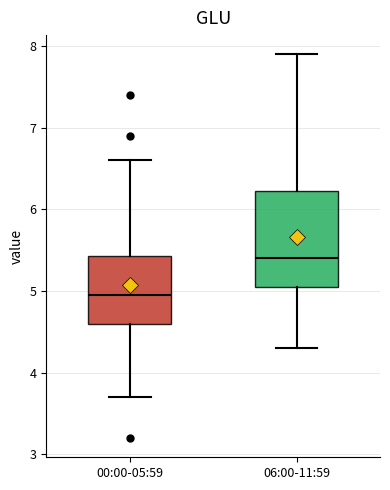

Reading left to right, read every box against the y-axis: the position of its median line, the range the box covers, and the ends of its whiskers. The values are not printed on the chart, so give them approximately, as read against the axis.

00:00-05:59: median 5.0, box 4.6 to 5.4, whiskers 3.7 to 6.6
06:00-11:59: median 5.4, box 5.1 to 6.2, whiskers 4.3 to 7.9